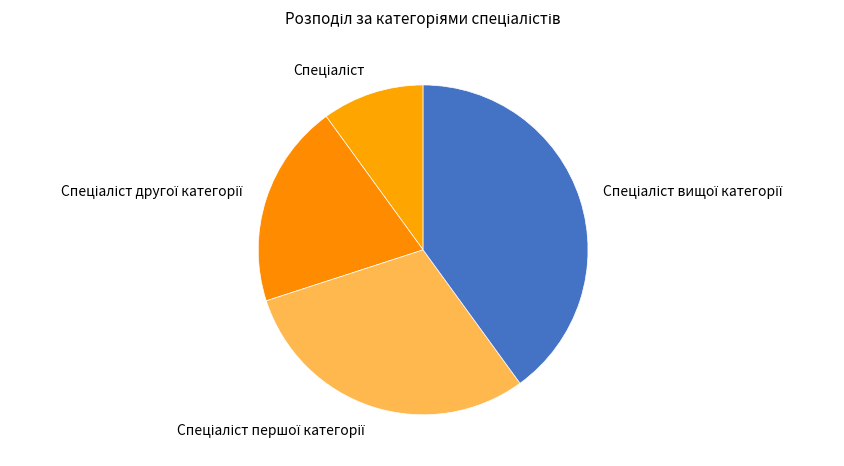

Is there a majority slice in this chart?

No